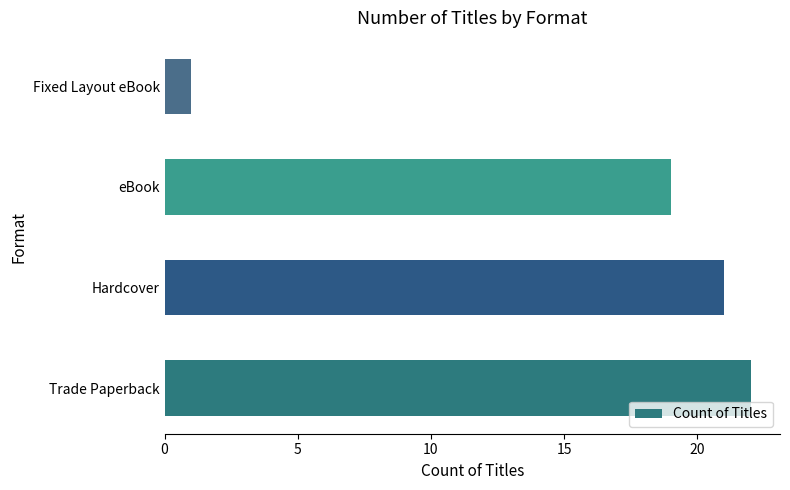

What is the change in value from Trade Paperback to eBook?

-3